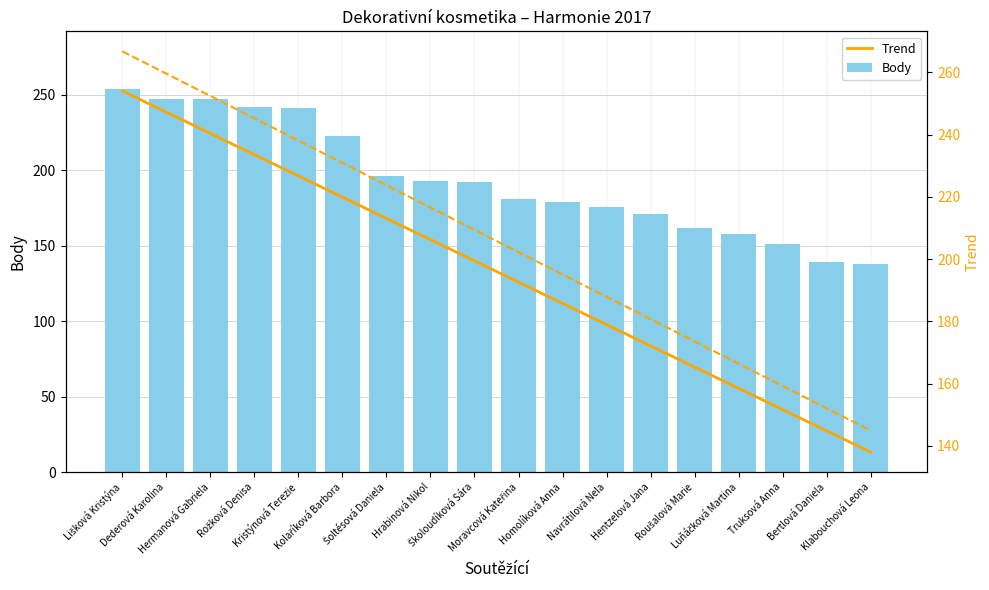

How many data points does each series have?

18